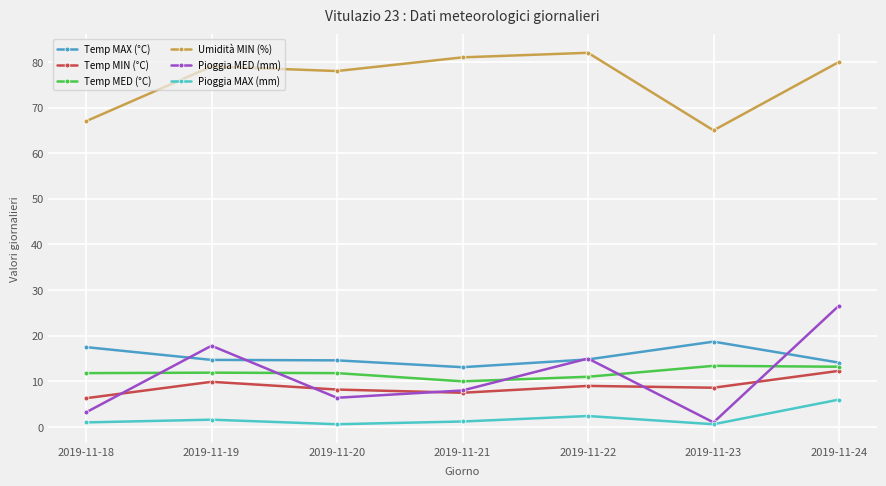

What is the sum of the Pioggia MAX (mm) values at 2019-11-19 and 2019-11-23?

2.2